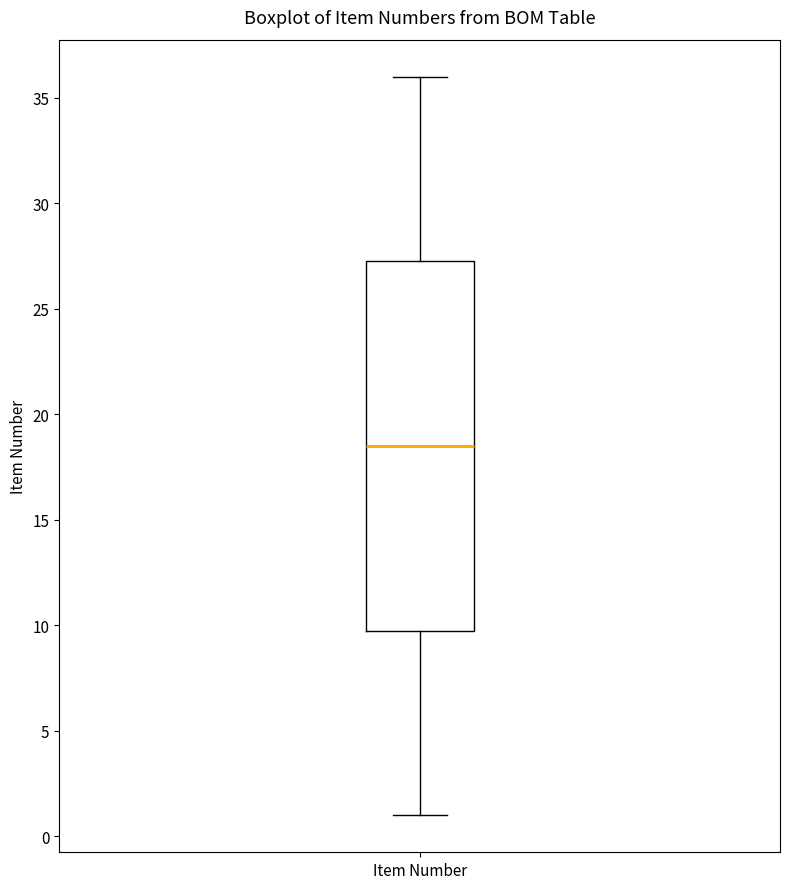

Where is the upper edge of the box for Item Number on the y-axis? The values are not printed on the chart, so give them approximately, as read against the axis.

27.5